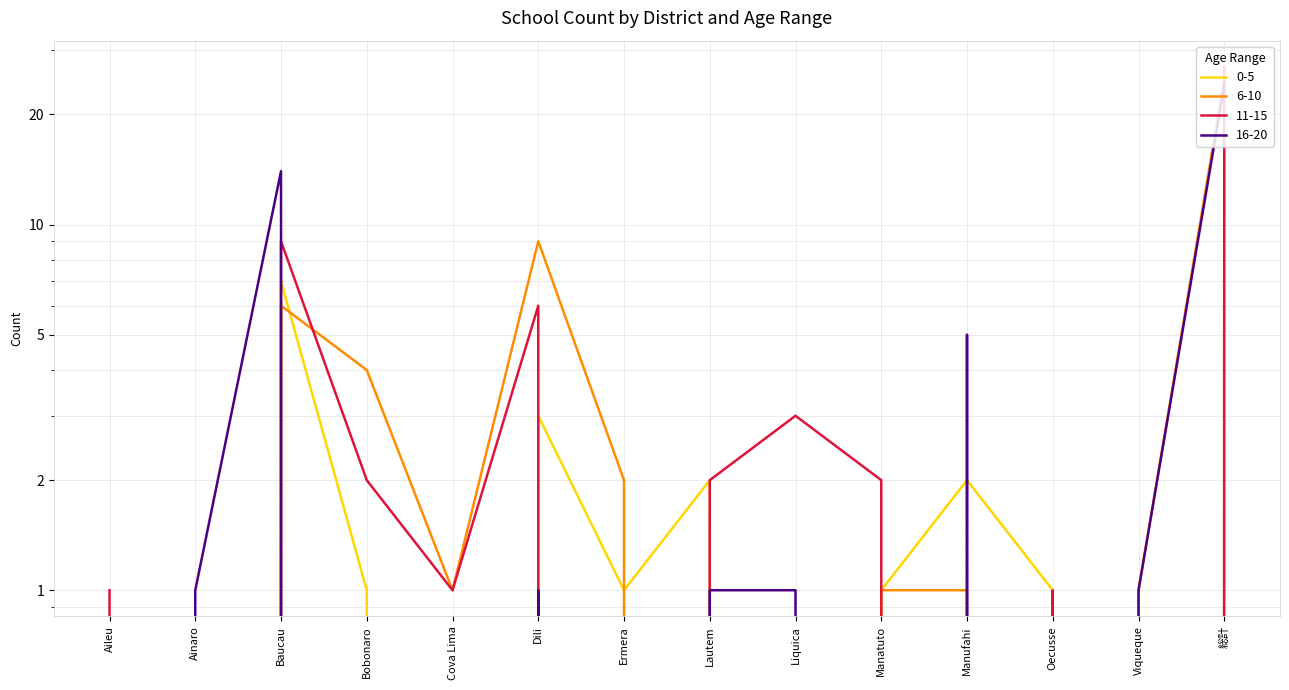

At which category is the sum across all series the highest?

総計